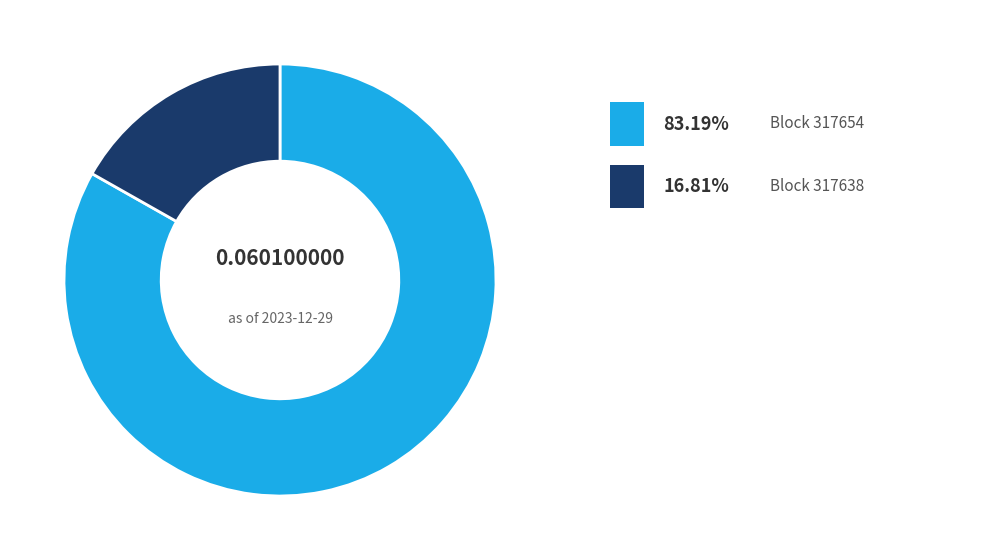

Does any single category account for the majority?

Yes